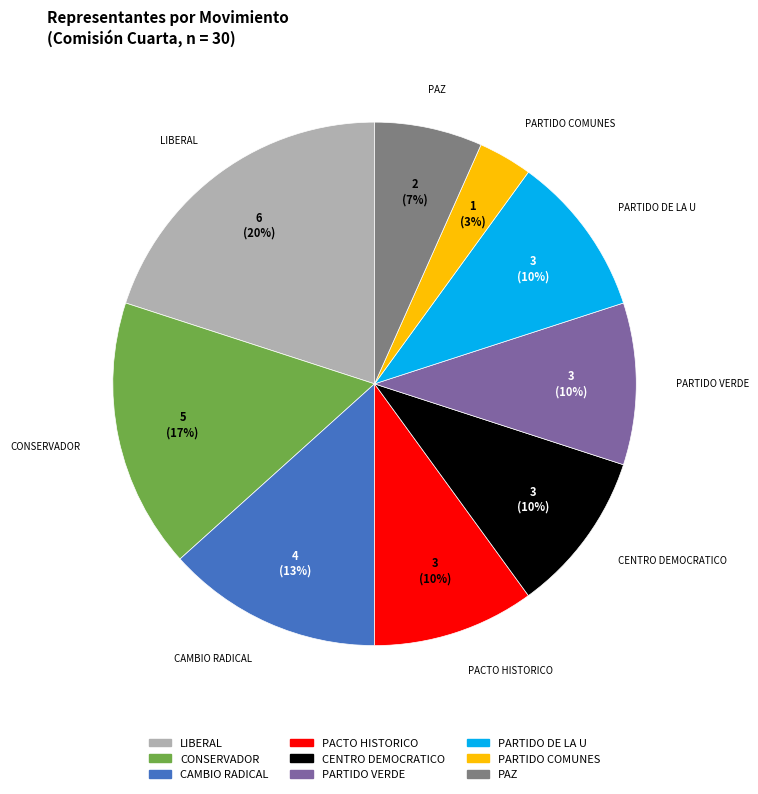

Count the number of slices in the pie.

9